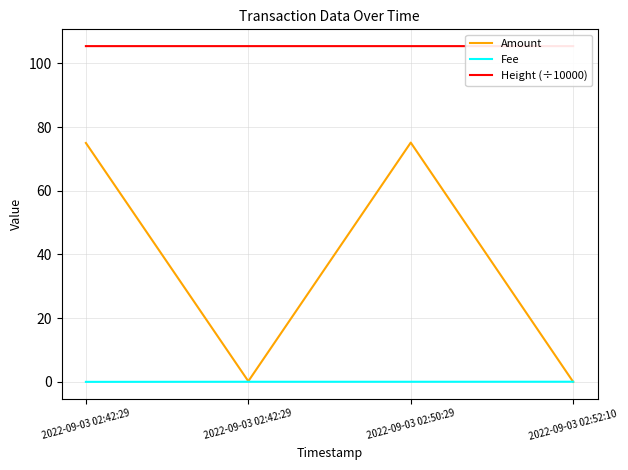

Which series changed the most between 2022-09-03 02:50:29 and 2022-09-03 02:52:10?

Amount